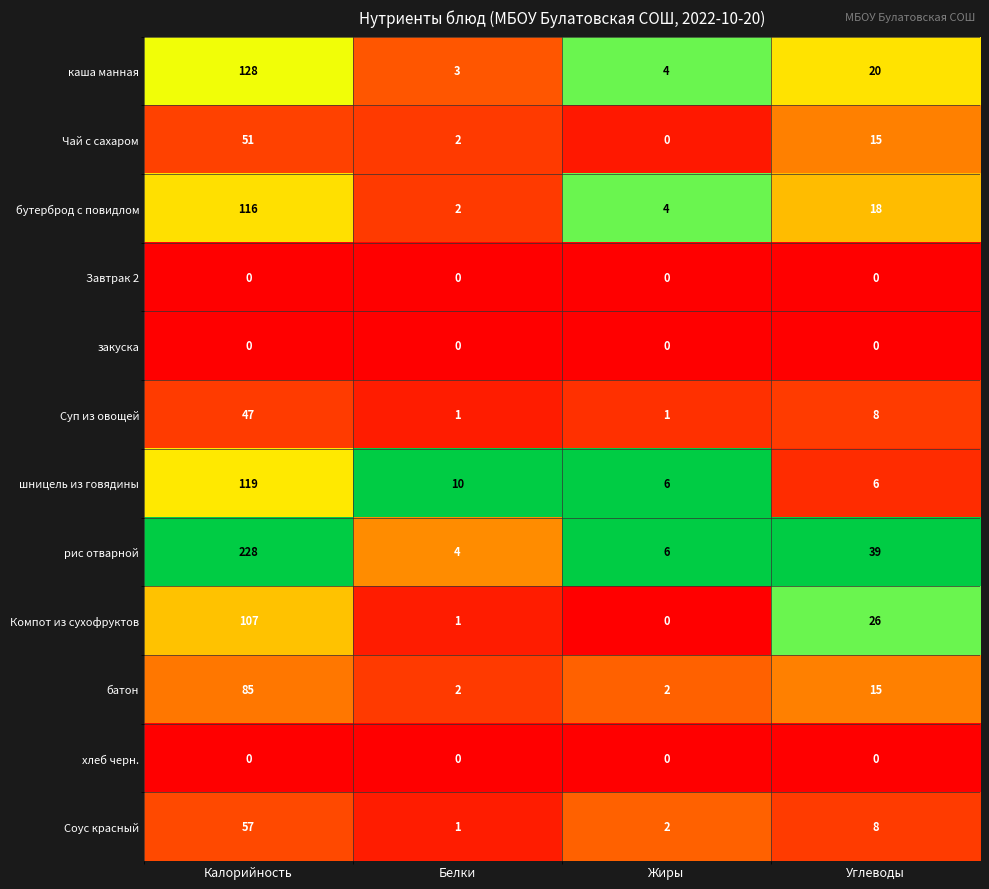

At which category does the chart reach its peak across all series?

Калорийность